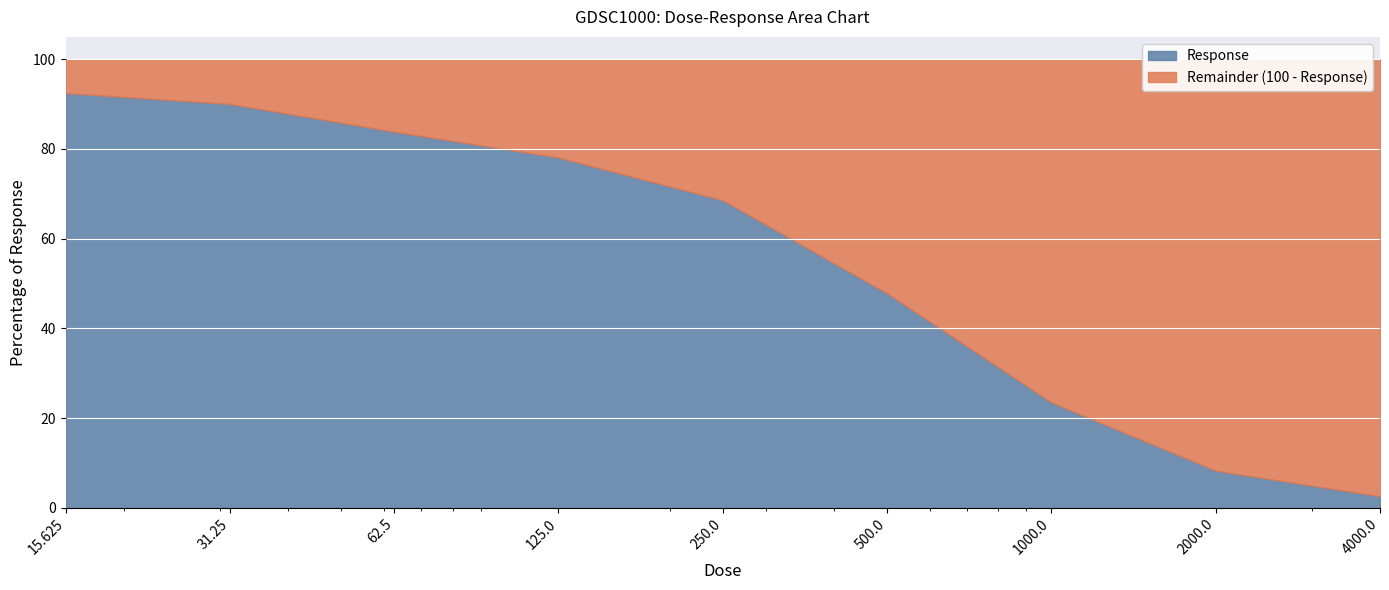

What is the label of the 7th point from the right?

62.5